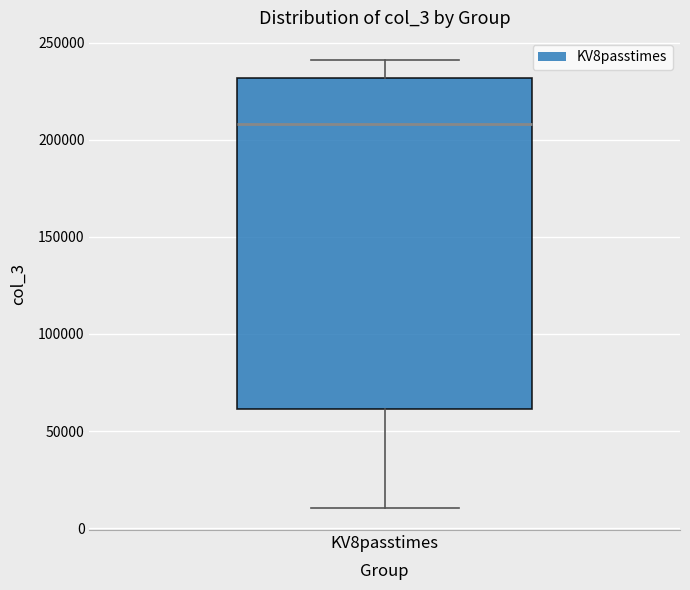

Transcribe this box plot: give where the median line is, the range the box spans, and where the two whiskers end, as read against the y-axis. The values are not printed on the chart, so give them approximately, as read against the axis.

median 210000, box 60000 to 230000, whiskers 10000 to 240000